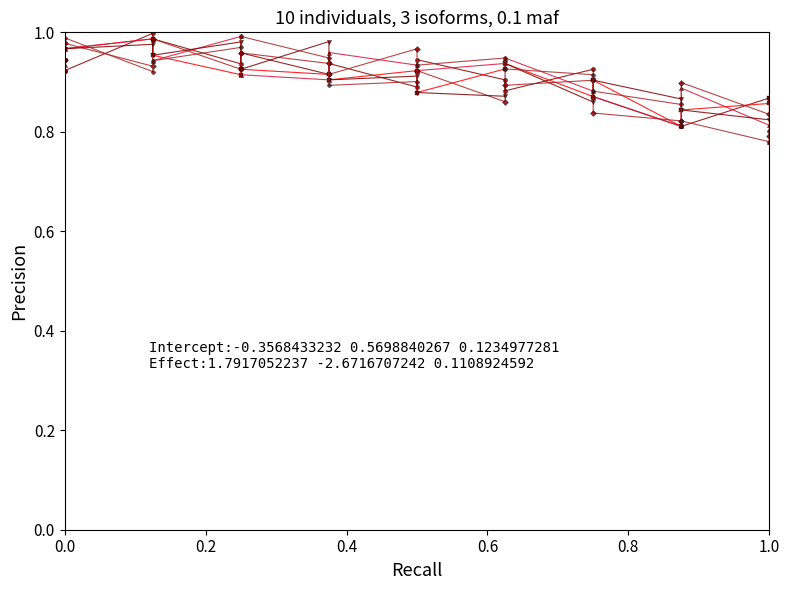

True or false: col_4 and col_9 intersect in this chart.

True